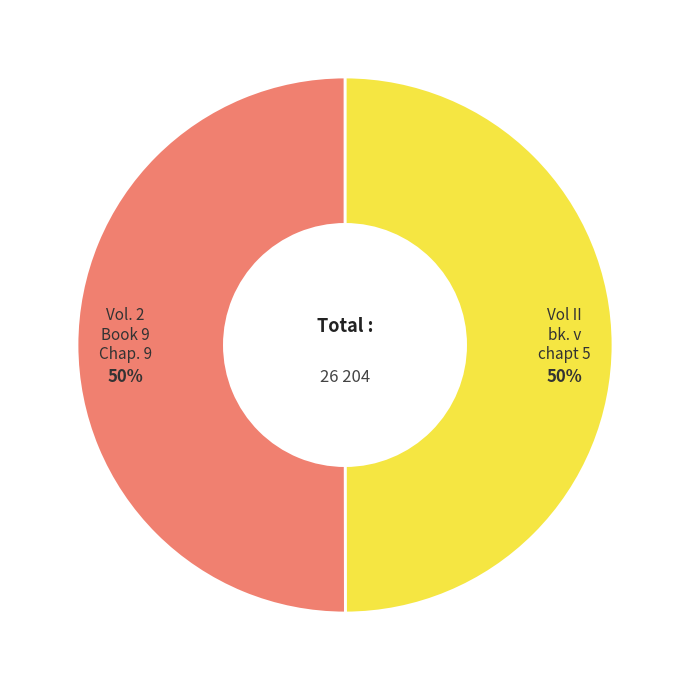

To the nearest percent, what is the average slice percentage?

50%